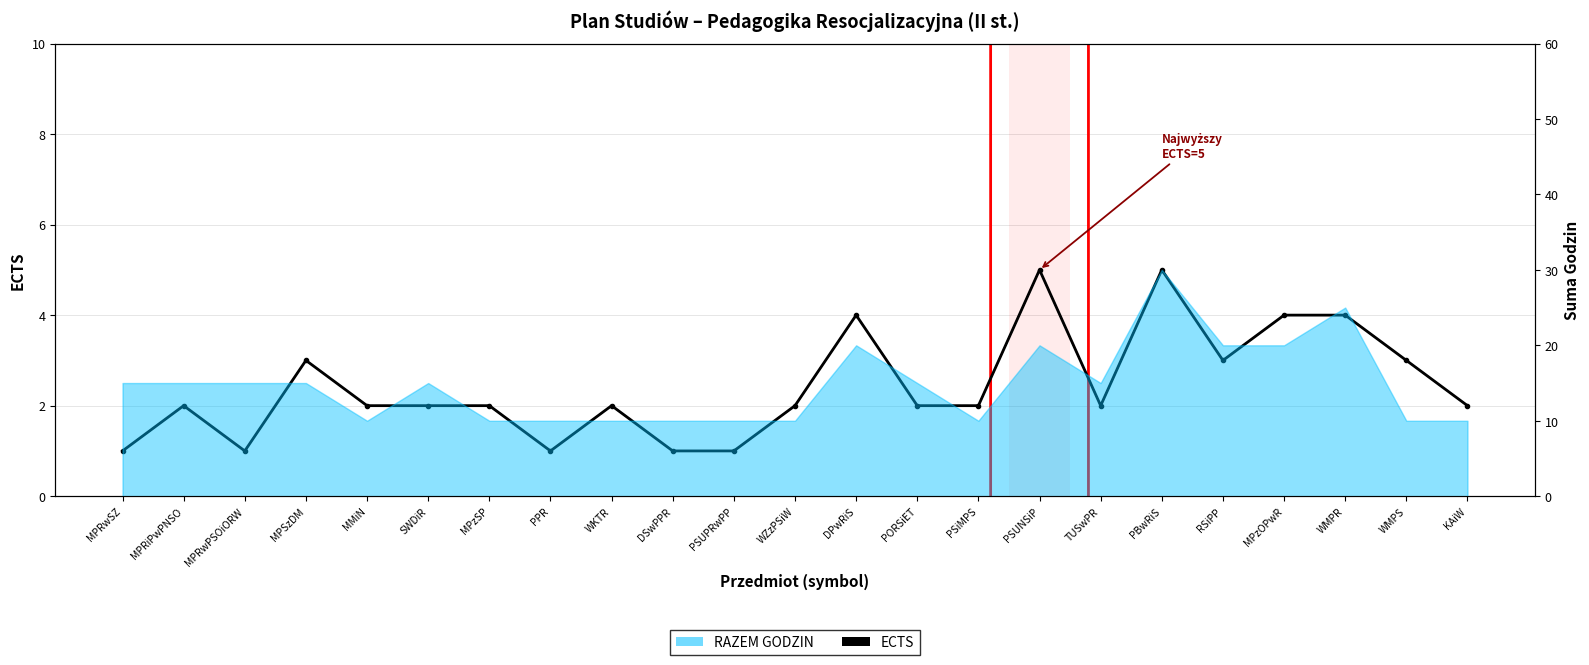

The ECTS zp series shows 3 at RSiPP. True or false?

True